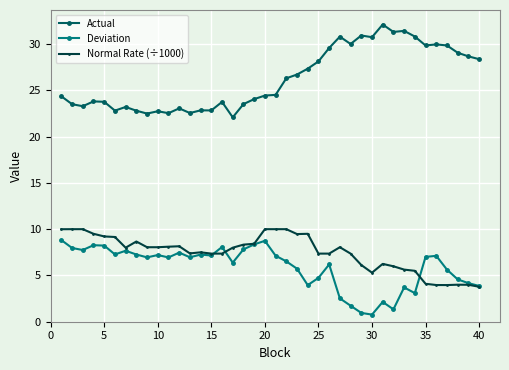

How many lines are shown in the chart?

3